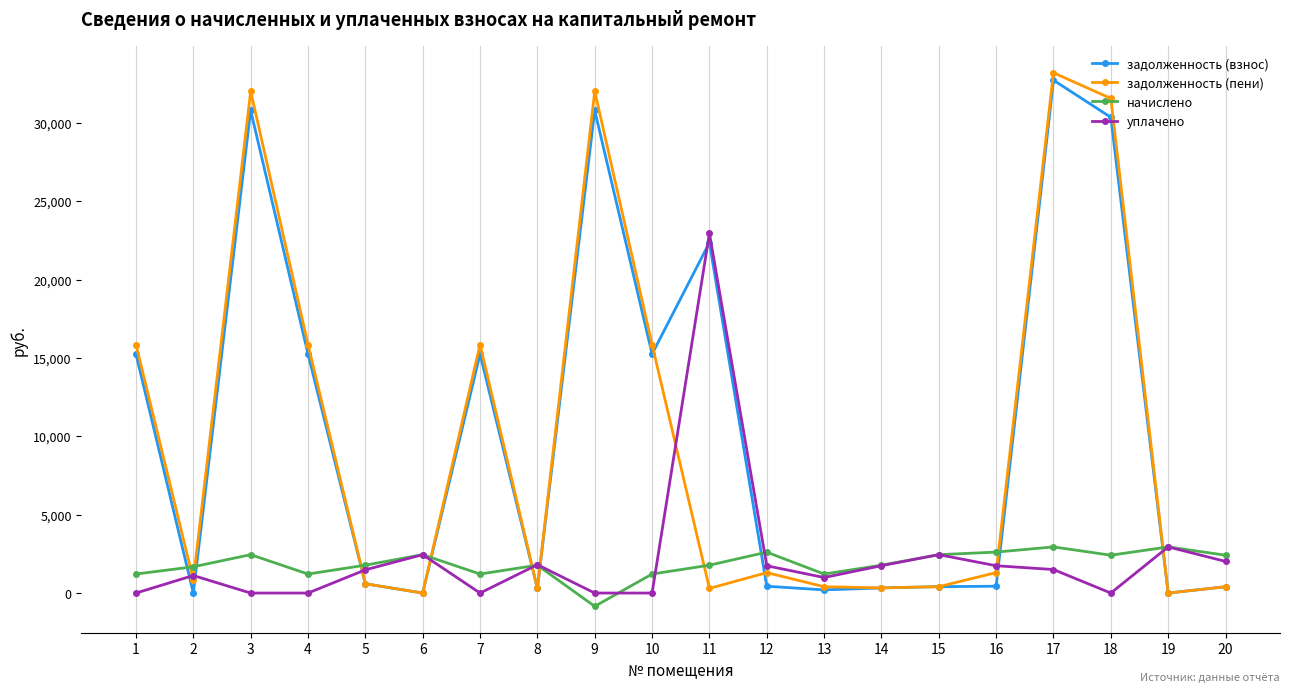

What is the highest value of the задолженность (пени) series?

33196.1